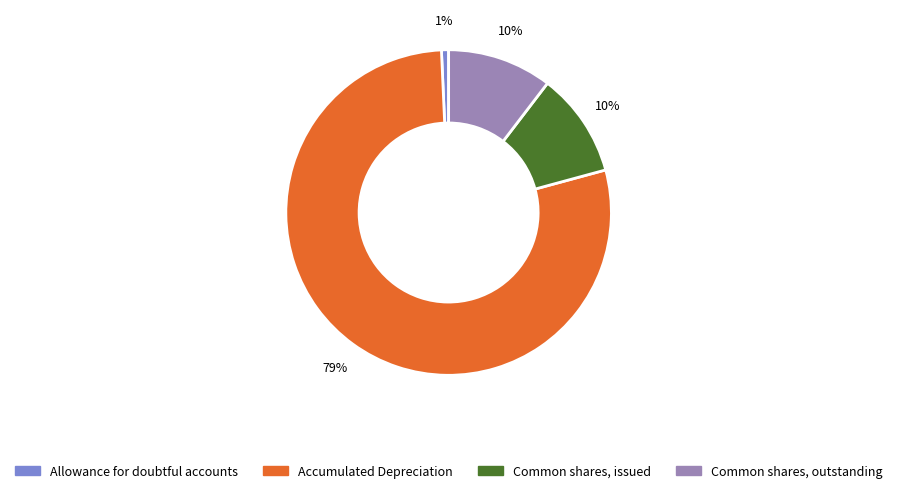

The Allowance for doubtful accounts slice represents 1% of the pie. True or false?

True